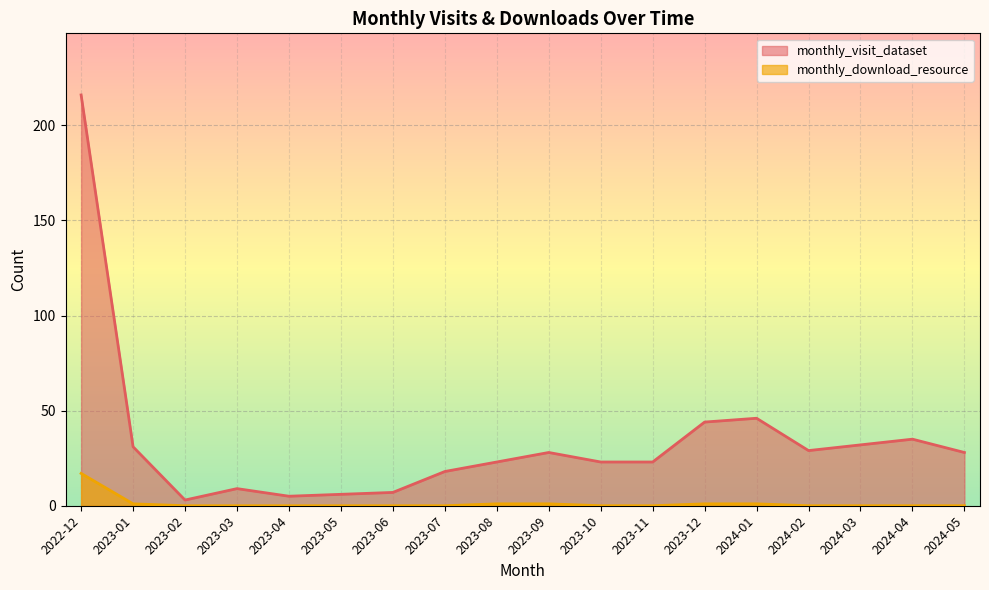

What is the difference between the highest and lowest values at 2023-09?

27